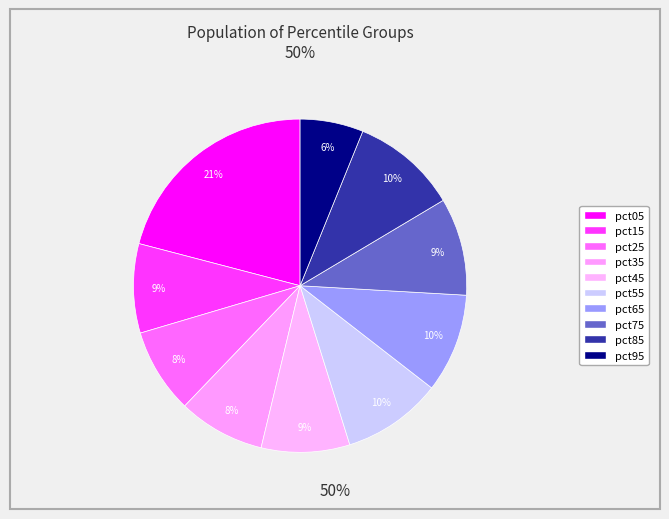

Which slice is the largest?

pct05